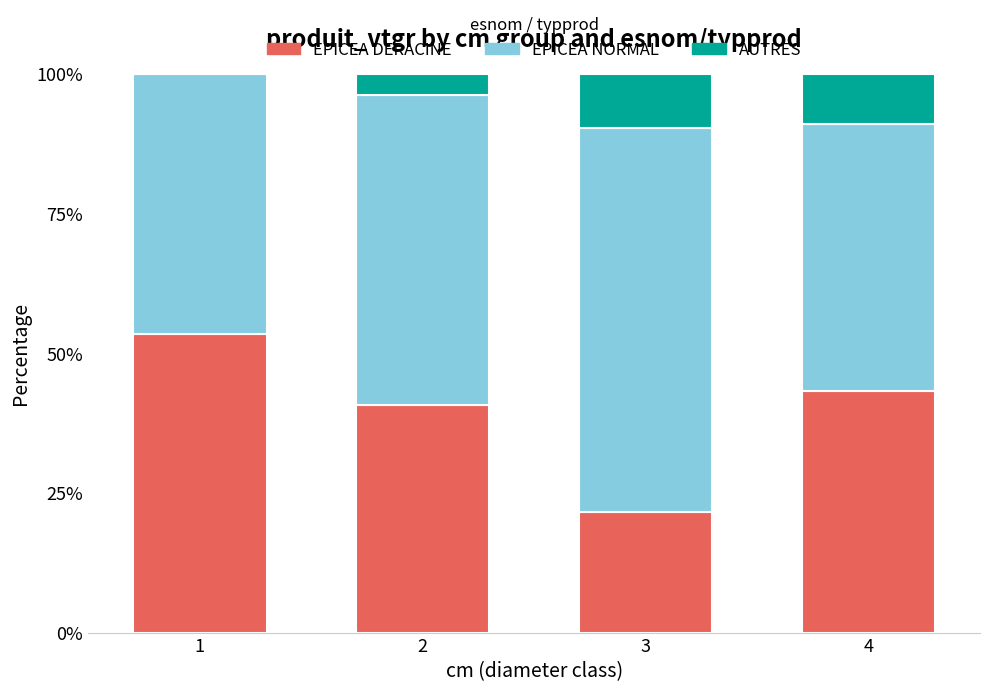

Read the EPICEA DERACINE value at 1.

53.5